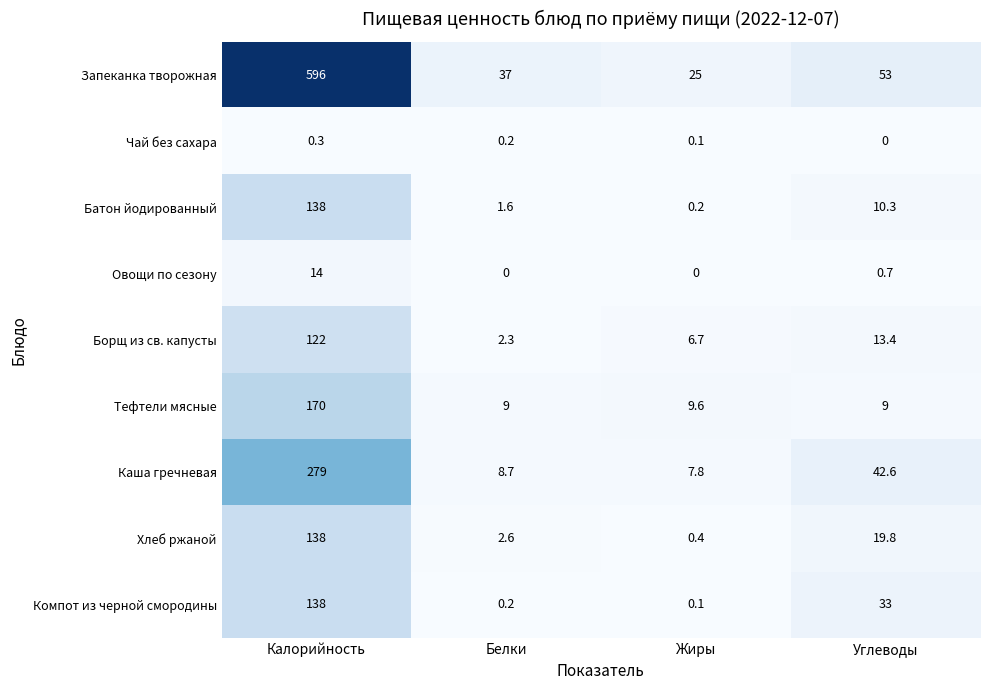

Which label corresponds to the largest value in the chart?

Калорийность